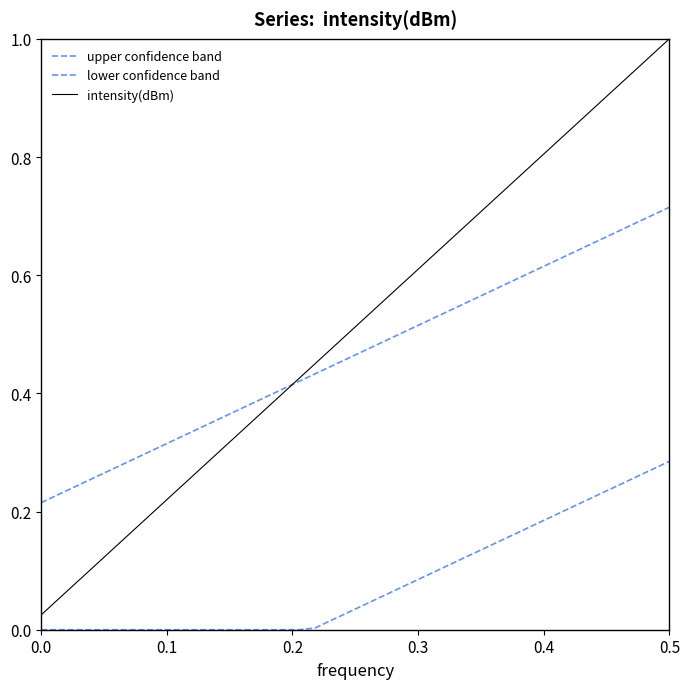

How many lines are shown in the chart?

3